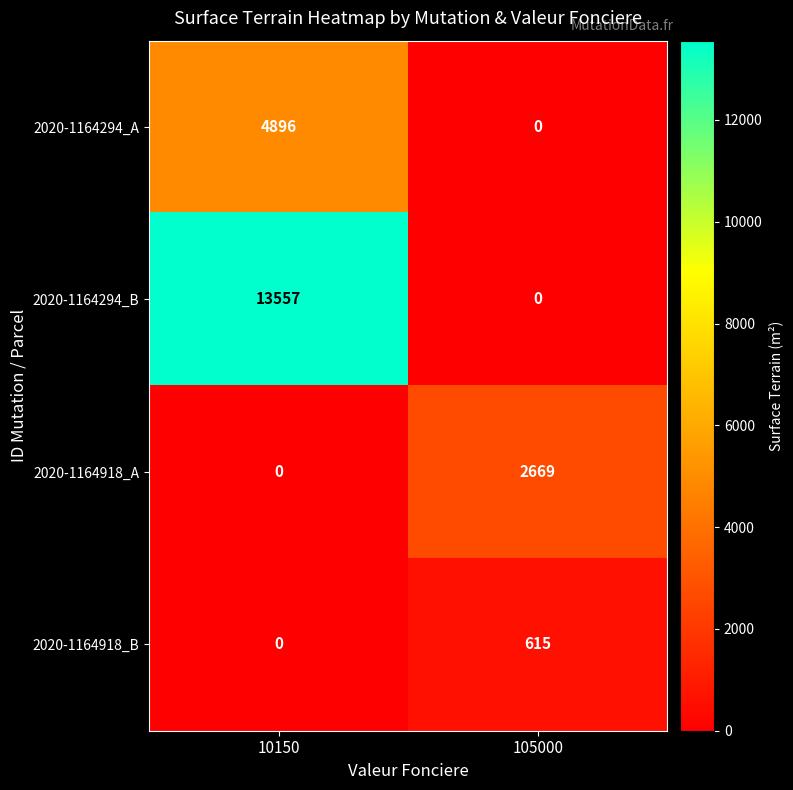

How many distinct data groups are displayed?

4